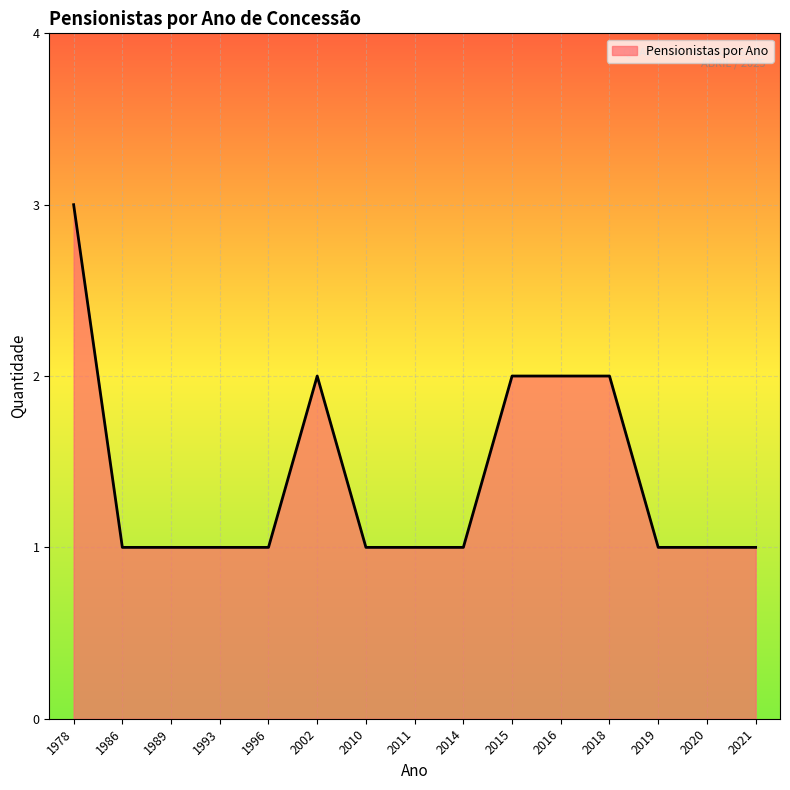

How many lines are shown in the chart?

1